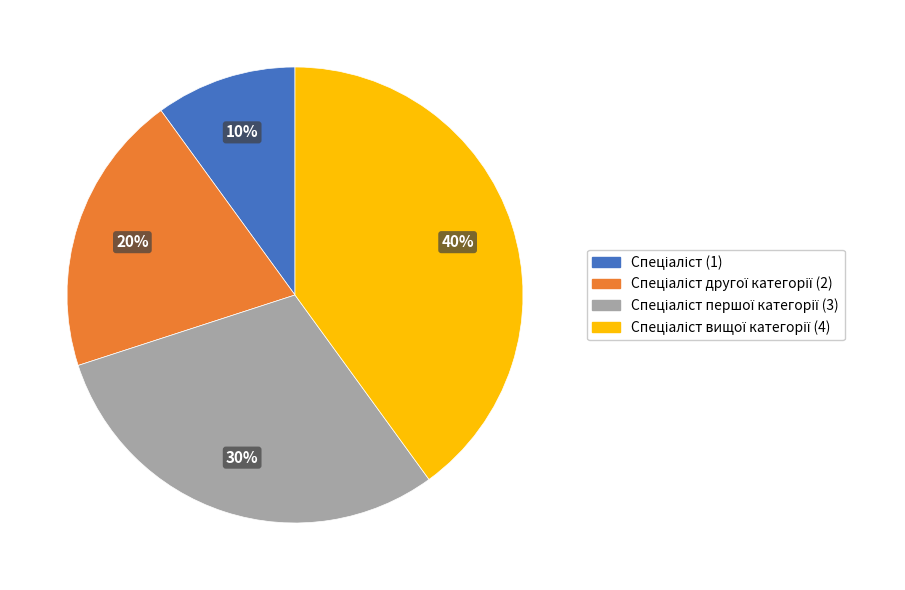

To the nearest percent, what is the average slice percentage?

25%